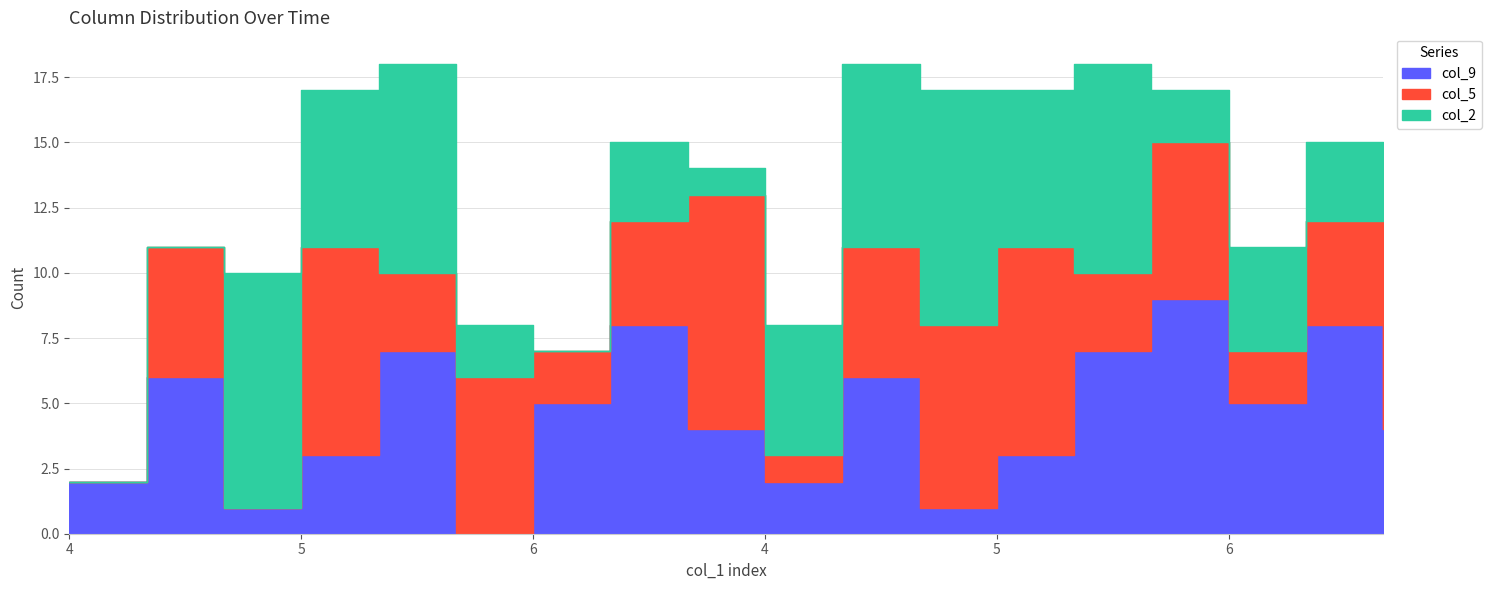

How many interior local peaks does the col_9 series have?

6